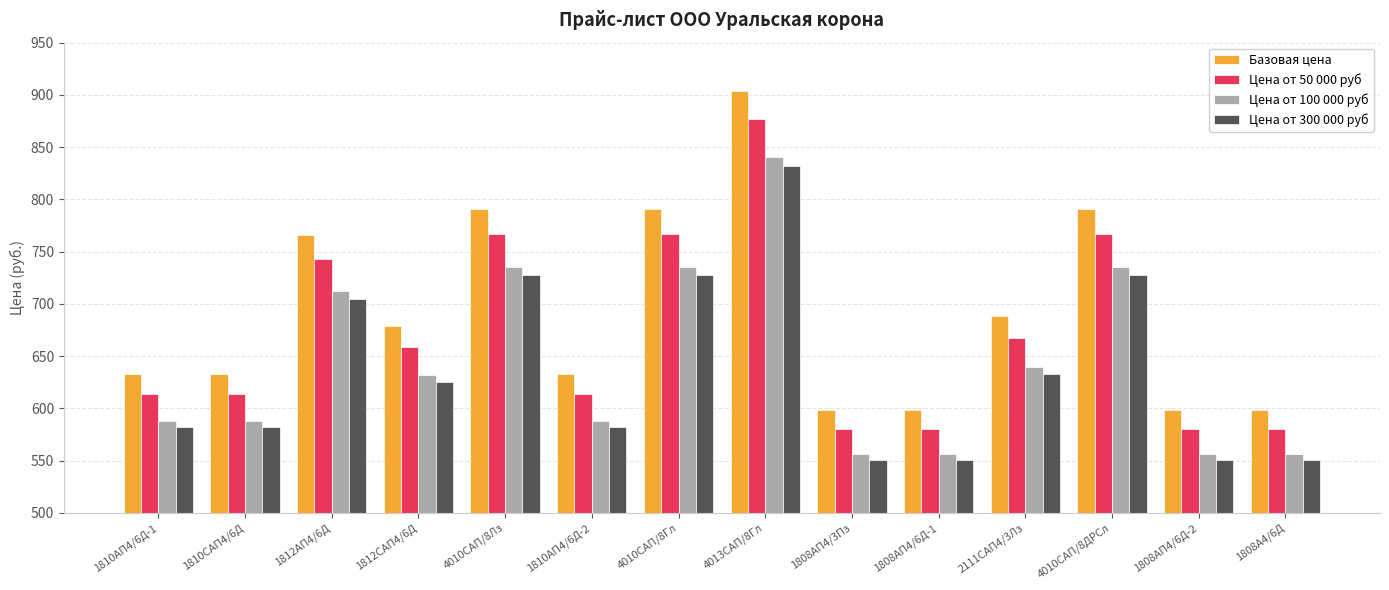

The value of Цена от 50 000 руб at 1808АП4/6Д-1 is 310.7. True or false?

False